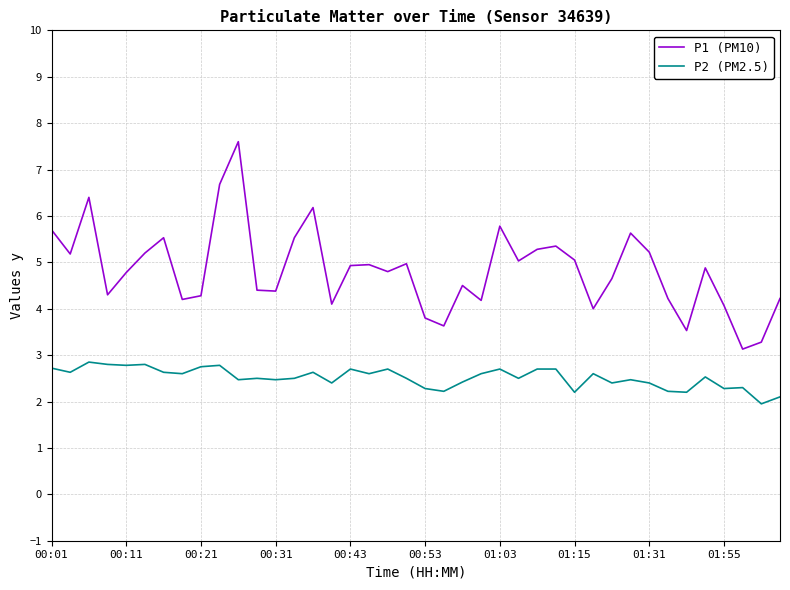

List the series in order of their overall mean, highest first.

P1 (PM10), P2 (PM2.5)